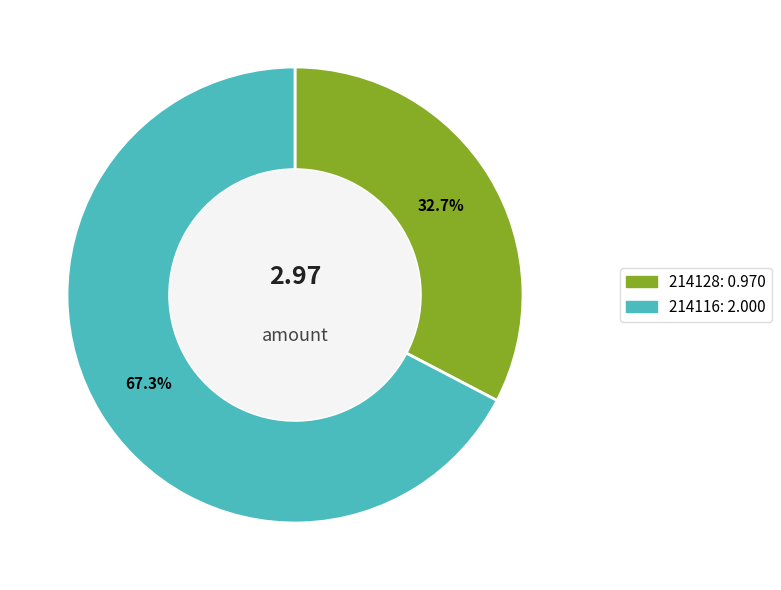

Which slice is the largest?

214116